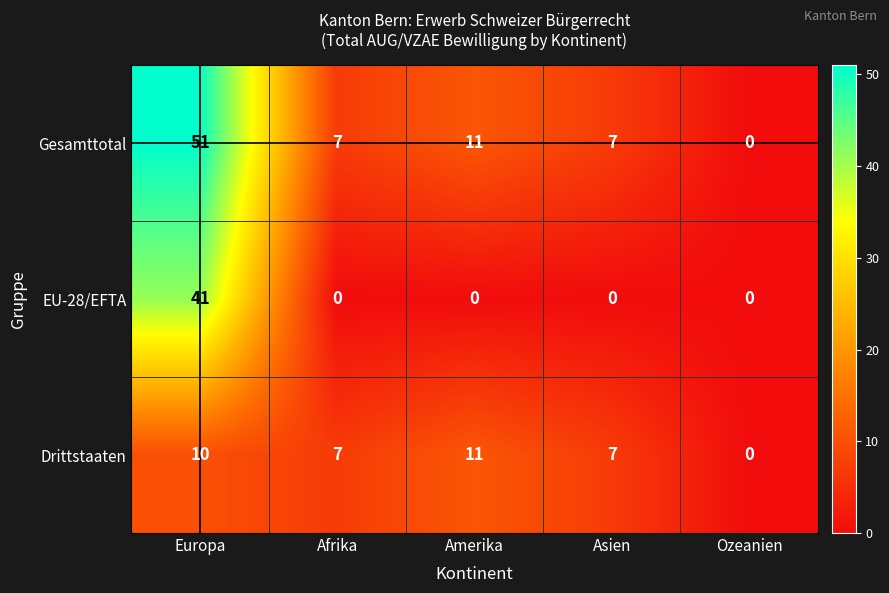

At which category is the sum across all series the highest?

Europa